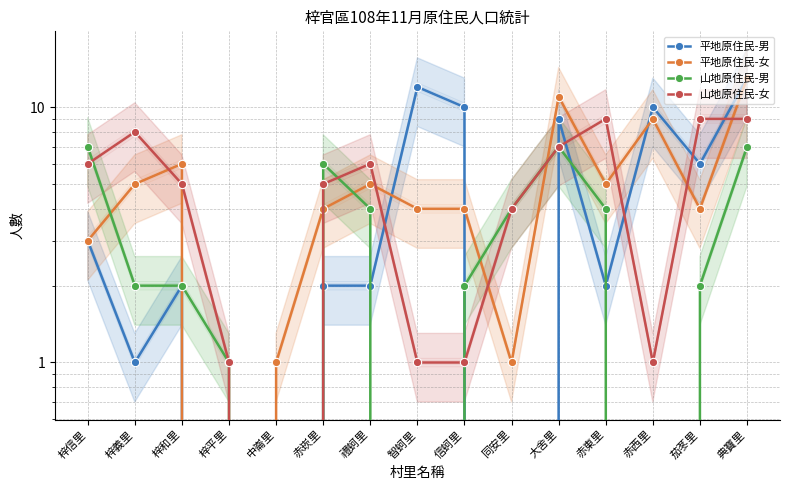

Which series has the largest range (max minus min)?

平地原住民-男